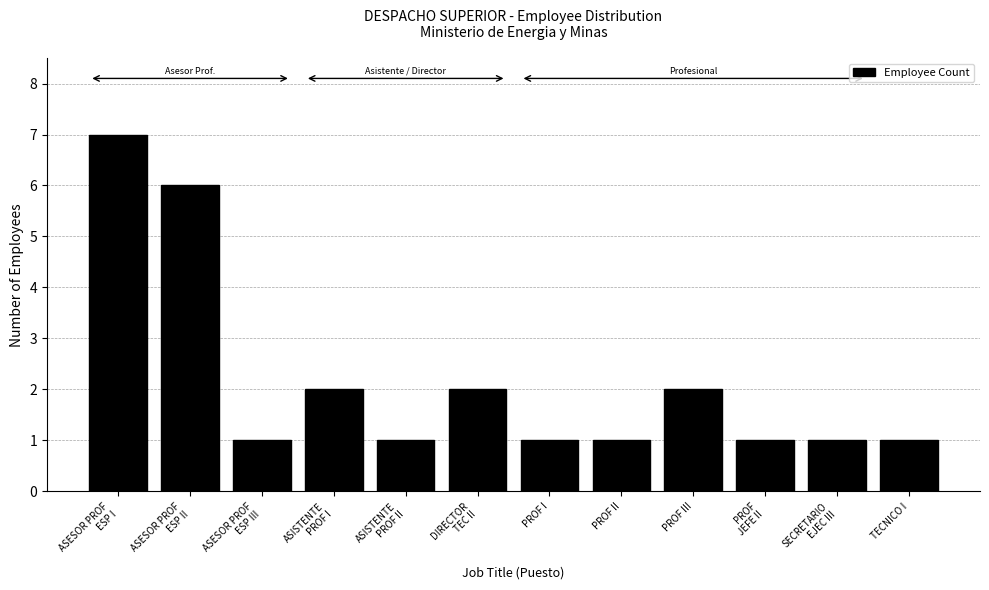

Reading right to left, list all the values displayed in this chart.

1	1	1	2	1	1	2	1	2	1	6	7